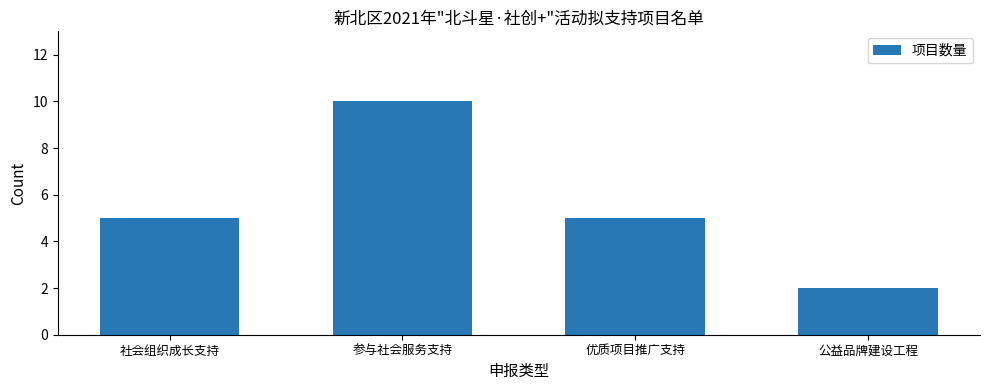

Count the number of data series in this chart.

1